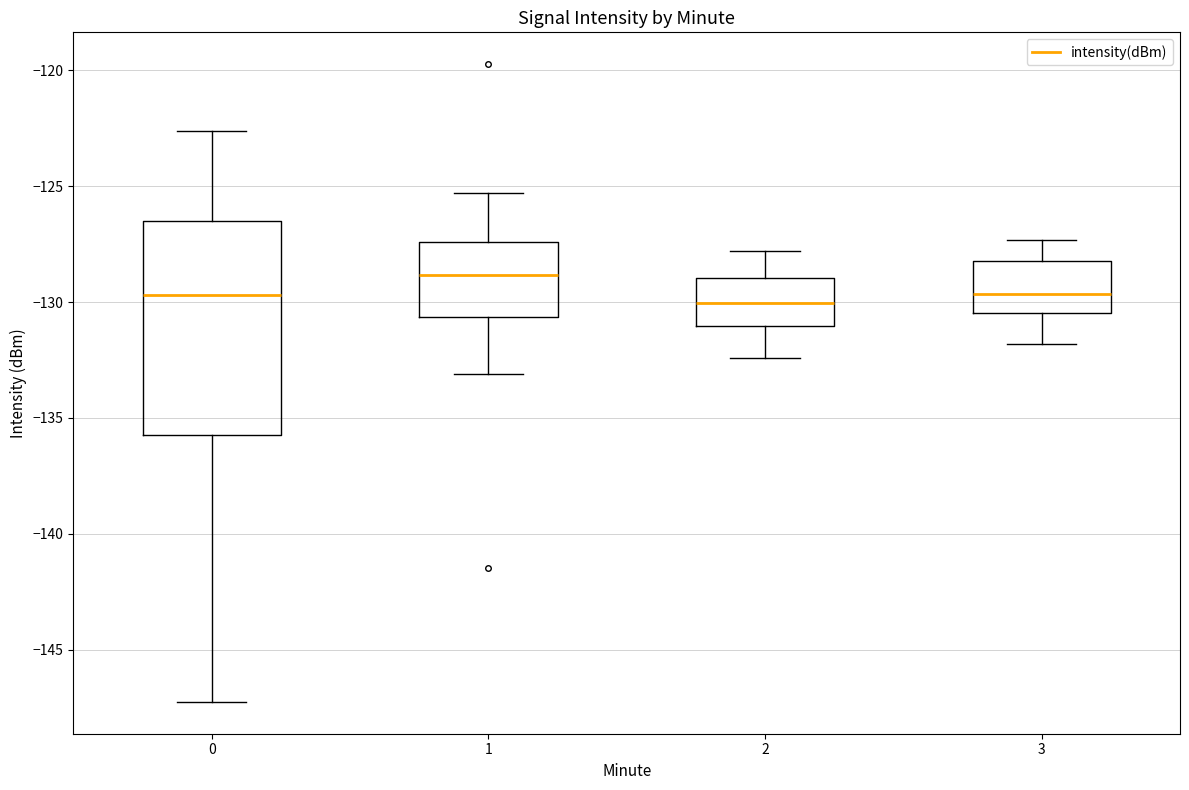

Which box has the highest median line?

1